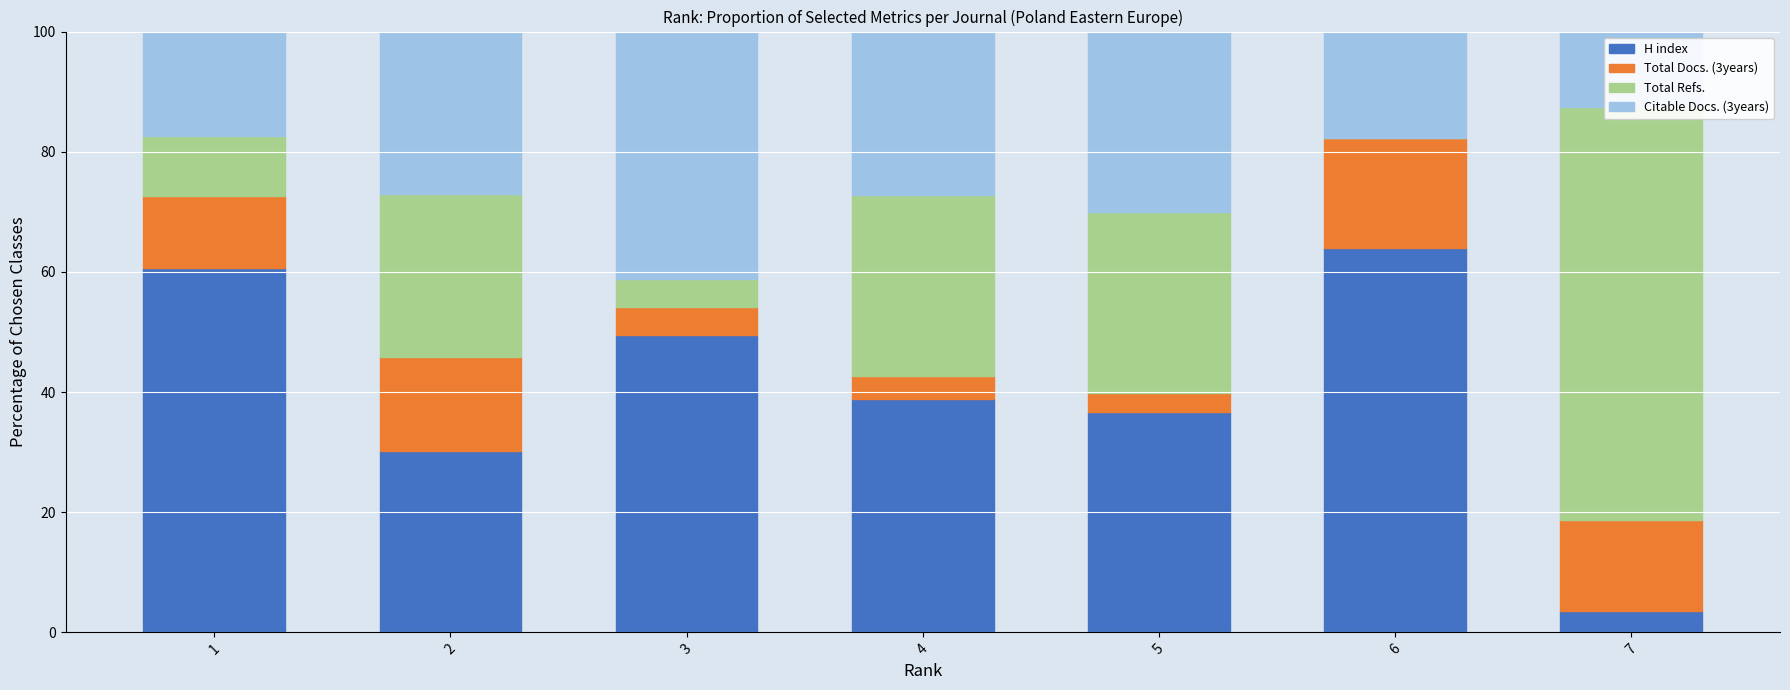

Which series has the largest total across all categories?

H index